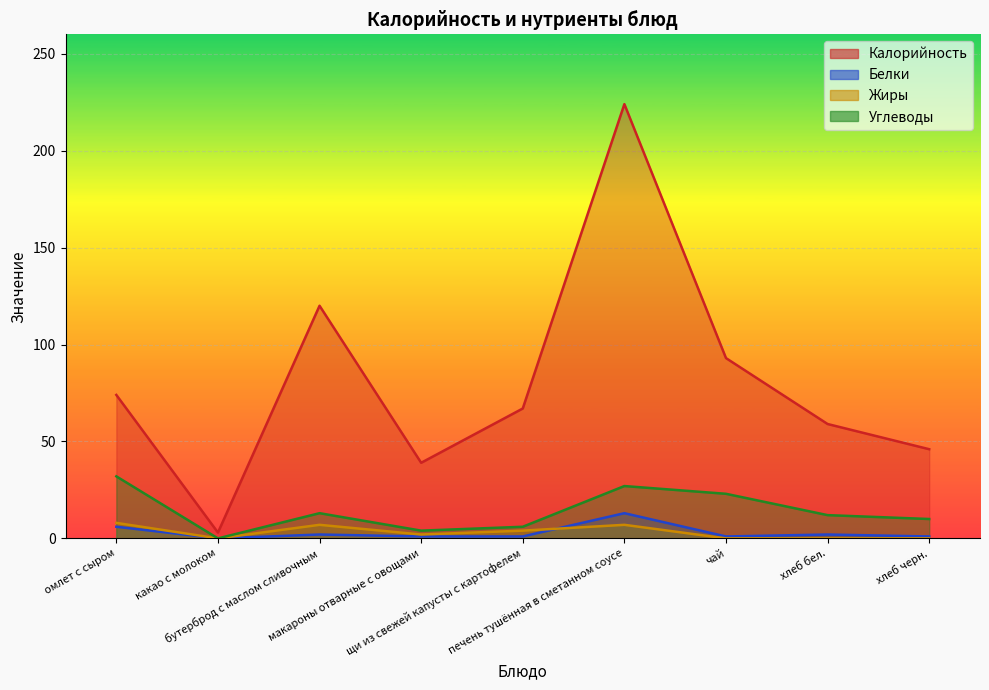

What is the label of the 6th point from the right?

макароны отварные с овощами